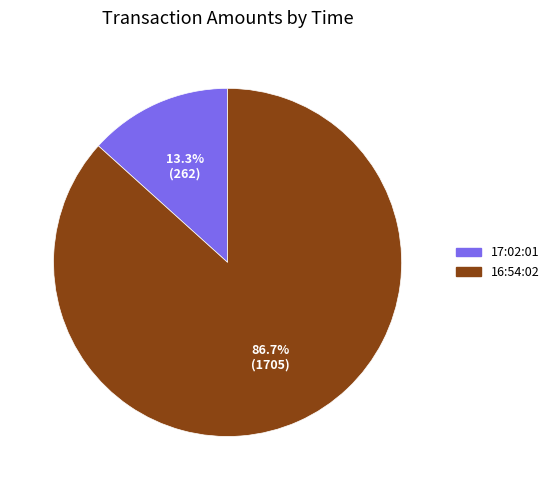

To the nearest percent, what is the difference between the largest and smallest slice percentages?

73%